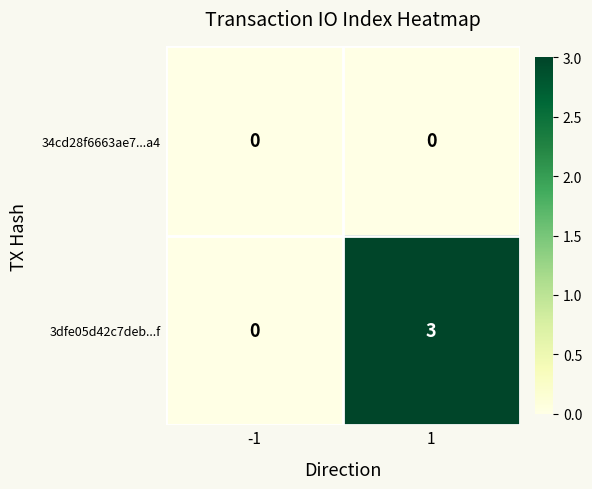

List the series in order of their peak value, highest first.

3dfe05d42c7deb...f, 34cd28f6663ae7...a4